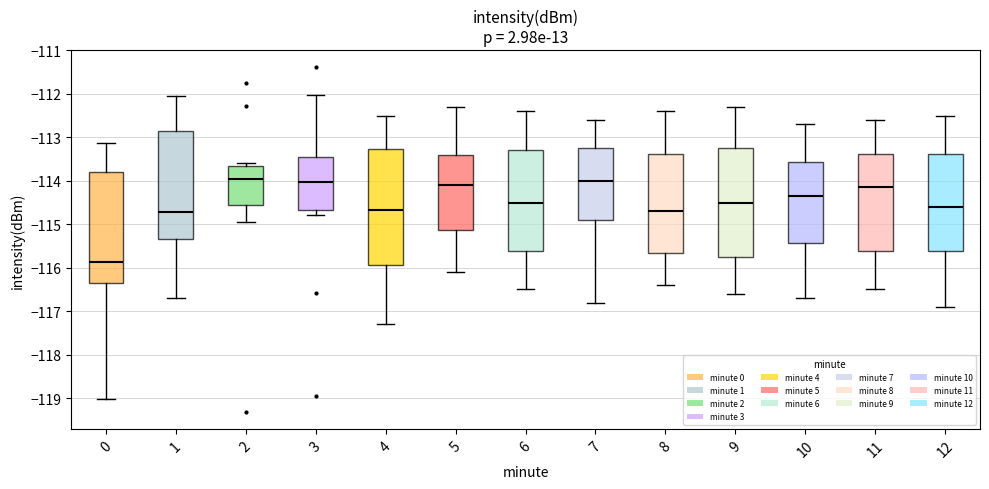

Reading left to right, transcribe this box plot: for each box, give where its median line is, the range the box spans, and where its two whiskers end, as read against the y-axis. The values are not printed on the chart, so give them approximately, as read against the axis.

0: median -115.9, box -116.3 to -113.8, whiskers -119.0 to -113.1
1: median -114.7, box -115.3 to -112.9, whiskers -116.7 to -112.1
2: median -114.0, box -114.5 to -113.7, whiskers -114.9 to -113.6
3: median -114.0, box -114.7 to -113.4, whiskers -114.8 to -112.0
4: median -114.7, box -115.9 to -113.3, whiskers -117.3 to -112.5
5: median -114.1, box -115.1 to -113.4, whiskers -116.1 to -112.3
6: median -114.5, box -115.6 to -113.3, whiskers -116.5 to -112.4
7: median -114.0, box -114.9 to -113.2, whiskers -116.8 to -112.6
8: median -114.7, box -115.6 to -113.4, whiskers -116.4 to -112.4
9: median -114.5, box -115.7 to -113.2, whiskers -116.6 to -112.3
10: median -114.3, box -115.4 to -113.6, whiskers -116.7 to -112.7
11: median -114.1, box -115.6 to -113.4, whiskers -116.5 to -112.6
12: median -114.6, box -115.6 to -113.4, whiskers -116.9 to -112.5